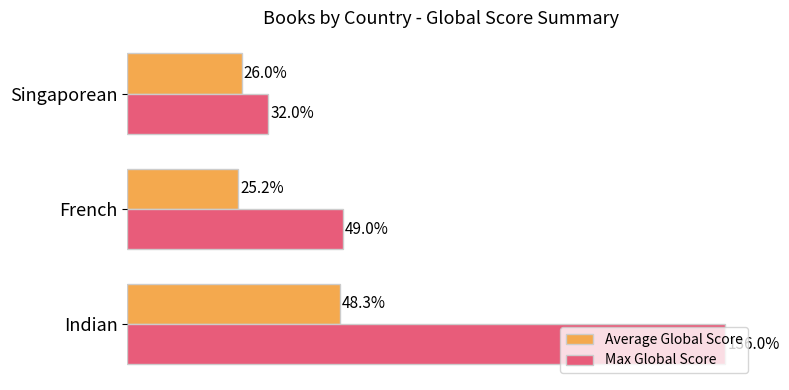

Which series has the largest total across all categories?

Max Global Score